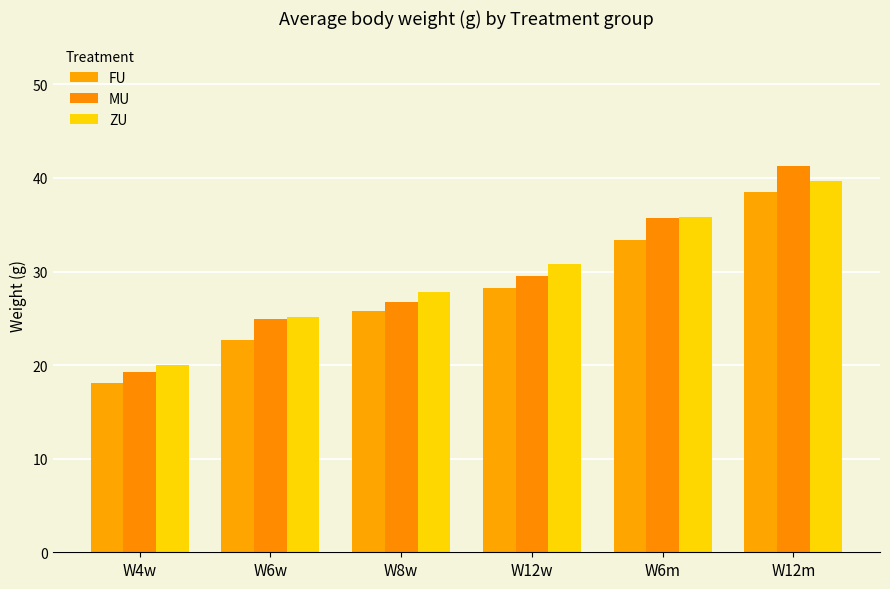

At which label does FU first exceed 28?

W12w